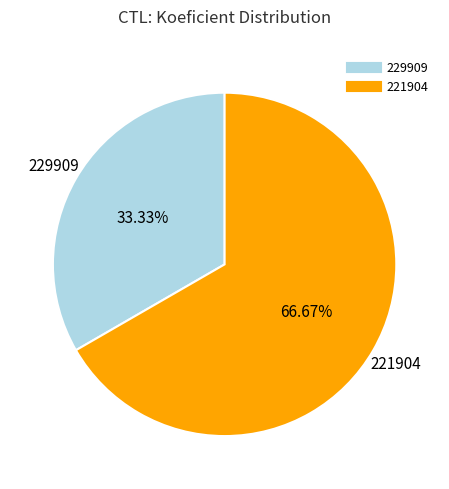

Which slice represents more than half of the pie?

221904